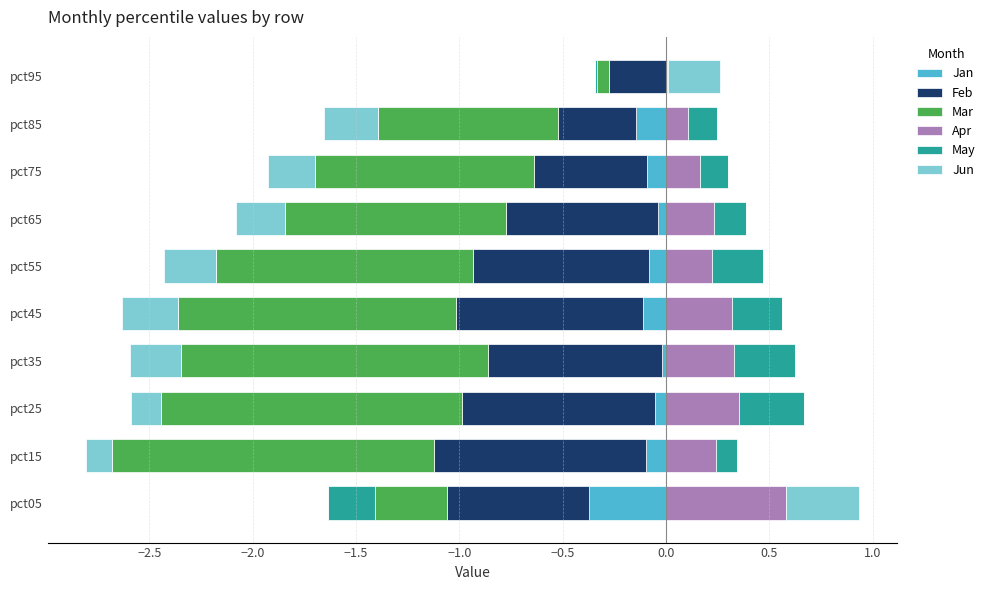

Which has a higher value, pct95 or pct75?

pct95